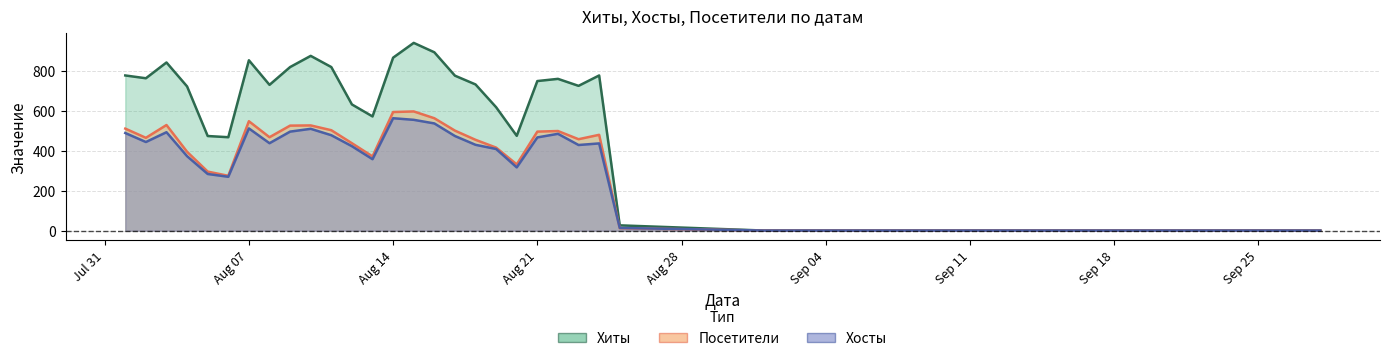

The value of Посетители at 2017-08-22 is 816. True or false?

False